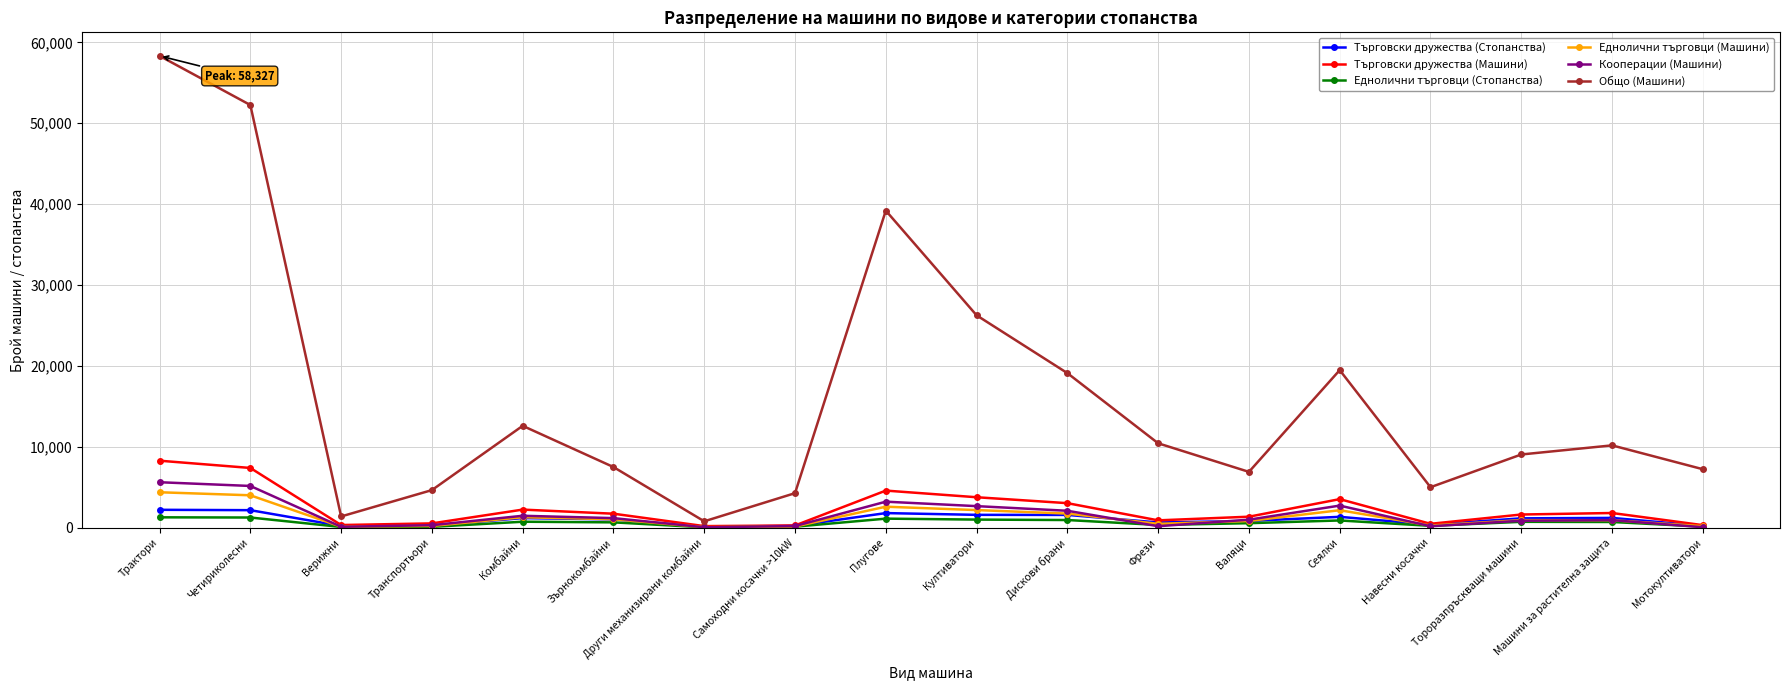

Which series has the largest total across all categories?

Общо (Машини)